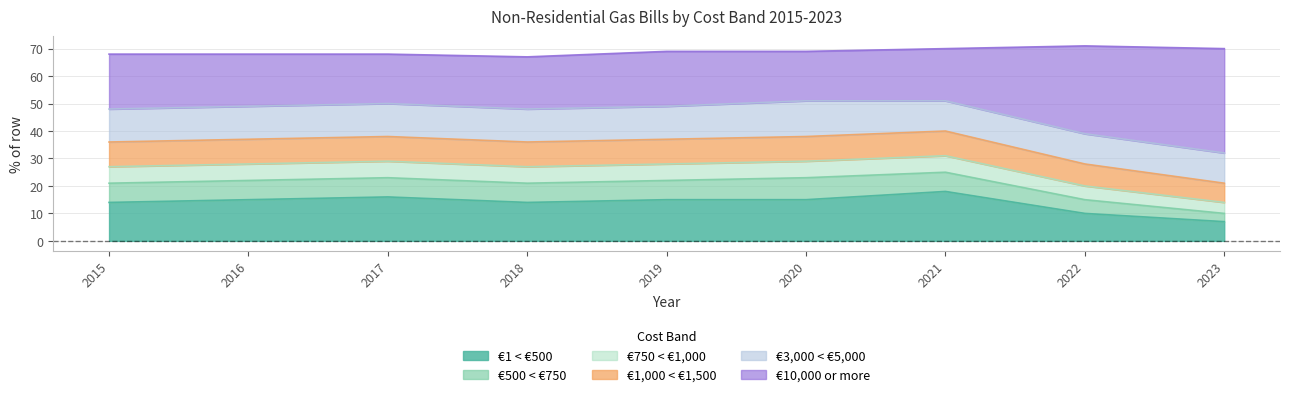

What is the difference between the €10,000 or more values at 2021 and 2023?

19